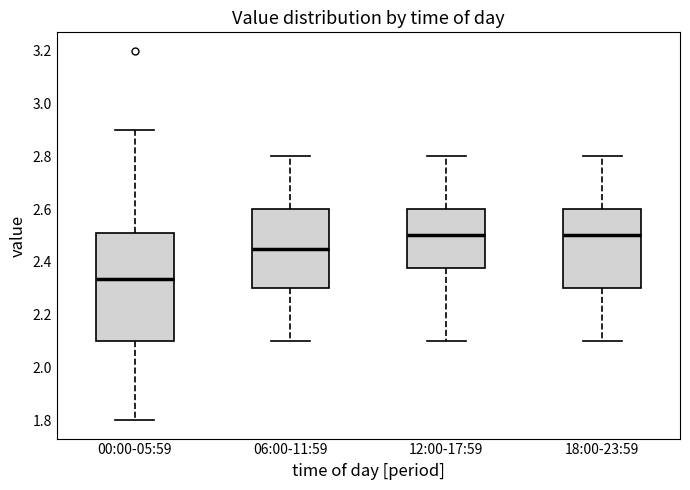

Reading left to right, read every box against the y-axis: the position of its median line, the range the box covers, and the ends of its whiskers. The values are not printed on the chart, so give them approximately, as read against the axis.

00:00-05:59: median 2.34, box 2.10 to 2.50, whiskers 1.80 to 2.90
06:00-11:59: median 2.46, box 2.30 to 2.60, whiskers 2.10 to 2.80
12:00-17:59: median 2.50, box 2.38 to 2.60, whiskers 2.10 to 2.80
18:00-23:59: median 2.50, box 2.30 to 2.60, whiskers 2.10 to 2.80